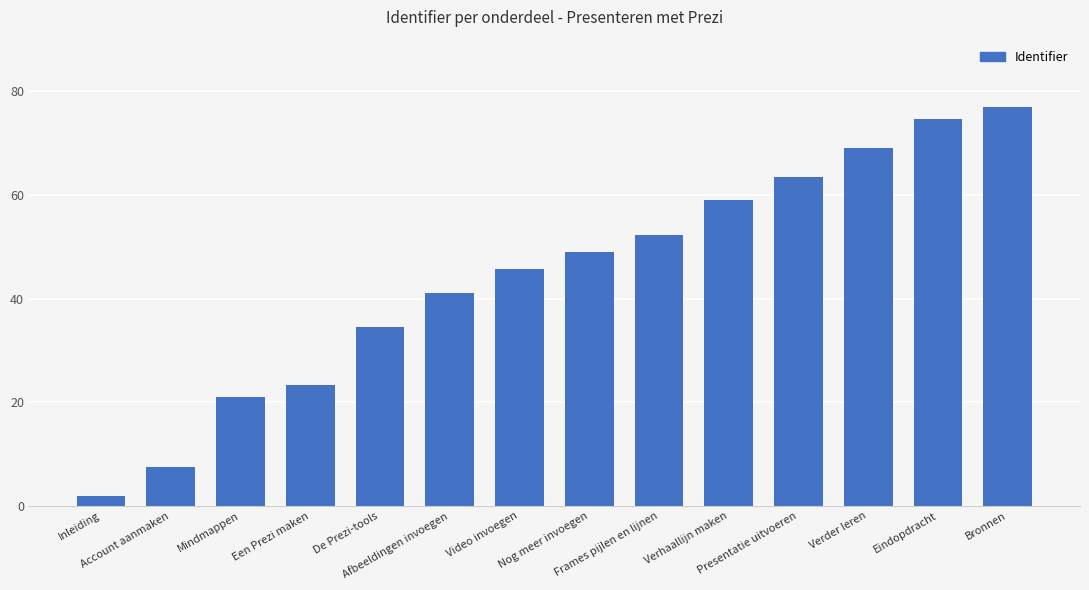

What is the sum of all values?

620.2